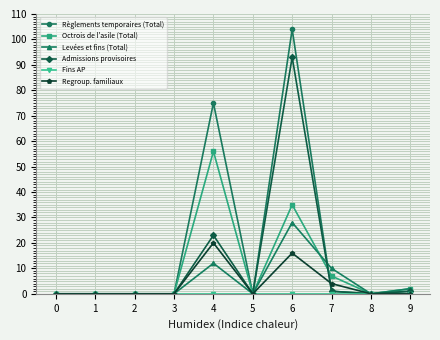

True or false: Regroup. familiaux has a value of -12 at 5.

False